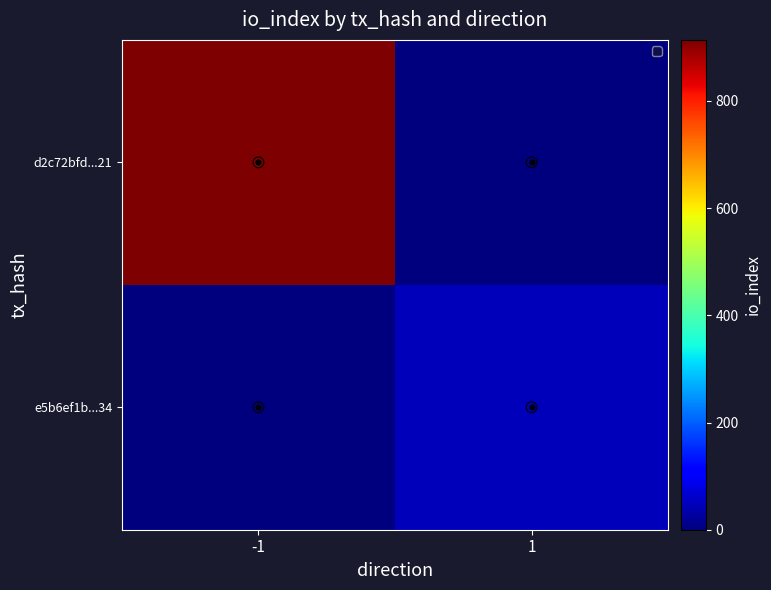

At 1, list the series in order from smallest to largest.

d2c72bfd...21, e5b6ef1b...34